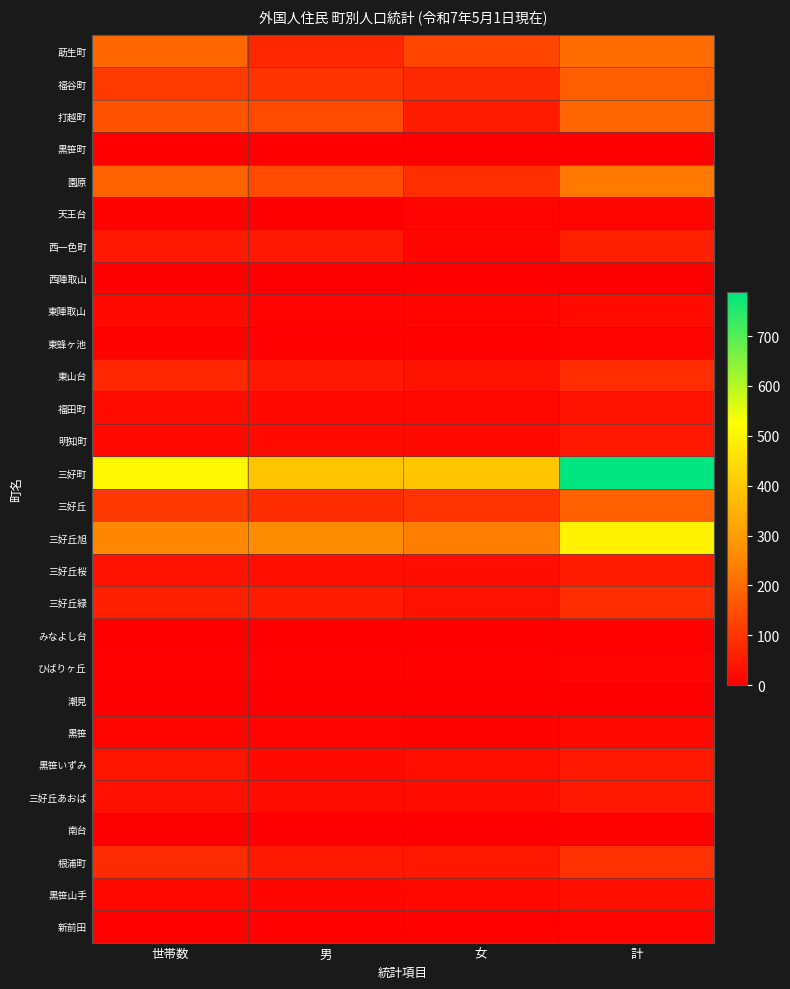

Reading left to right, extract all data points from this chart.

莇生町: 世帯数=193	男=74	女=131	計=205
福谷町: 世帯数=112	男=97	女=77	計=174
打越町: 世帯数=157	男=140	女=51	計=191
黒笹町: 世帯数=2	男=1	女=1	計=2
園原: 世帯数=185	男=139	女=89	計=228
天王台: 世帯数=7	男=3	女=9	計=12
西一色町: 世帯数=49	男=48	女=14	計=62
西陣取山: 世帯数=2	男=2	女=0	計=2
東陣取山: 世帯数=17	男=10	女=12	計=22
東蜂ヶ池: 世帯数=7	男=4	女=4	計=8
東山台: 世帯数=74	男=48	女=38	計=86
福田町: 世帯数=23	男=20	女=16	計=36
明知町: 世帯数=19	男=23	女=21	計=44
三好町: 世帯数=510	男=391	女=397	計=788
三好丘: 世帯数=108	男=84	女=99	計=183
三好丘旭: 世帯数=257	男=261	女=236	計=497
三好丘桜: 世帯数=38	男=28	女=25	計=53
三好丘緑: 世帯数=63	男=53	女=33	計=86
みなよし台: 世帯数=2	男=1	女=3	計=4
ひばりヶ丘: 世帯数=6	男=4	女=4	計=8
潮見: 世帯数=2	男=1	女=2	計=3
黒笹: 世帯数=12	男=9	女=7	計=16
黒笹いずみ: 世帯数=40	男=19	女=29	計=48
三好丘あおば: 世帯数=32	男=24	女=22	計=46
南台: 世帯数=2	男=2	女=3	計=5
根浦町: 世帯数=83	男=49	女=44	計=93
黒笹山手: 世帯数=16	男=13	女=17	計=30
新前田: 世帯数=5	男=4	女=5	計=9